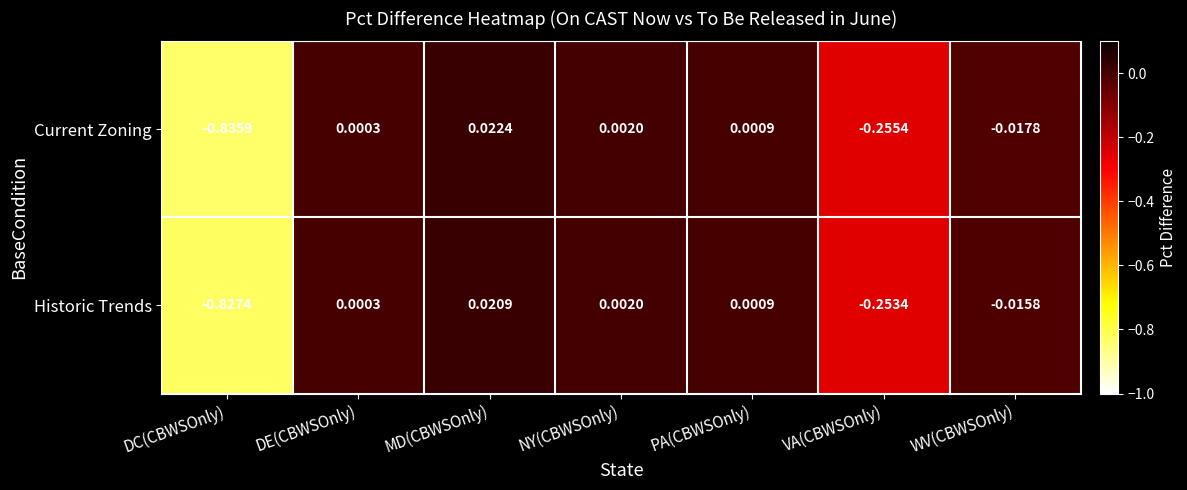

Where does the Historic Trends series first go above 0?

DE(CBWSOnly)